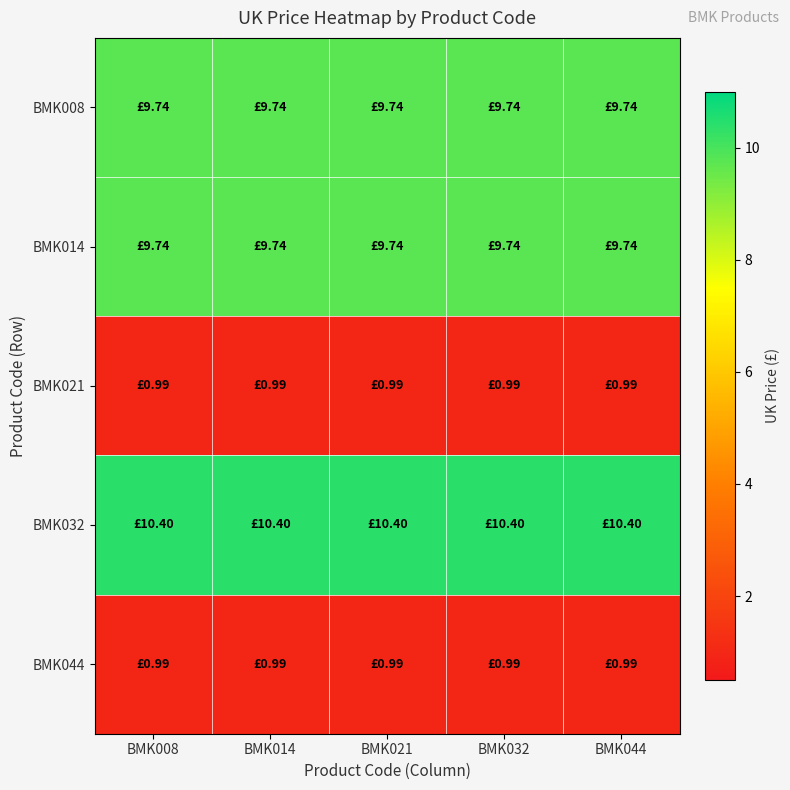

Which series has the largest total across all categories?

BMK032